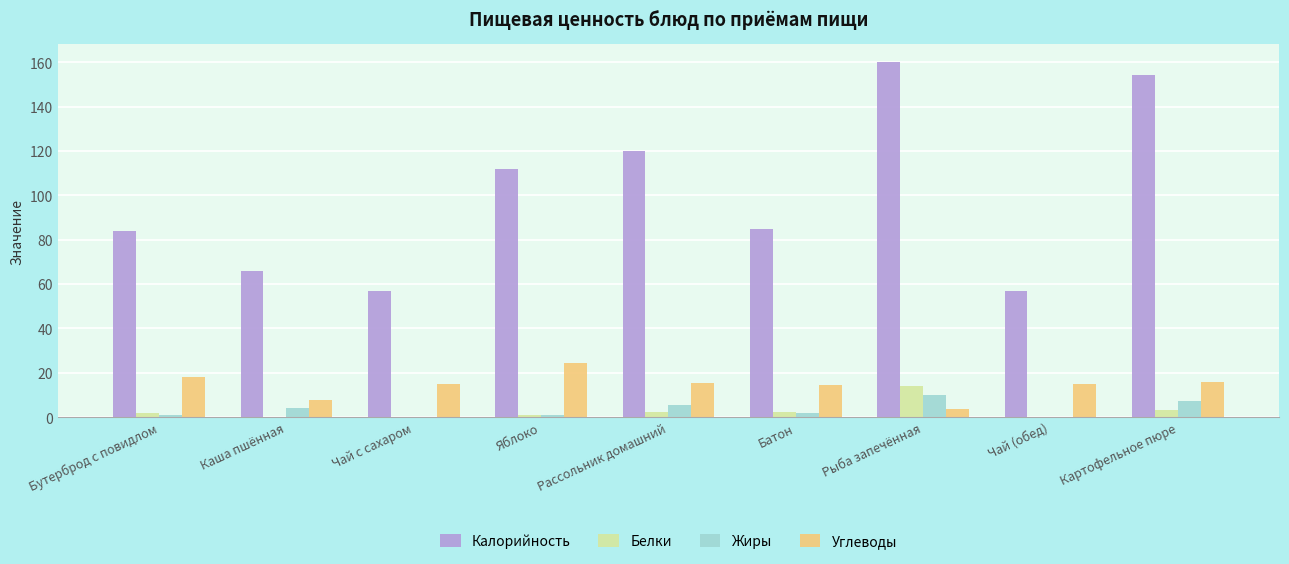

At which category does the chart reach its peak across all series?

Рыба запечённая